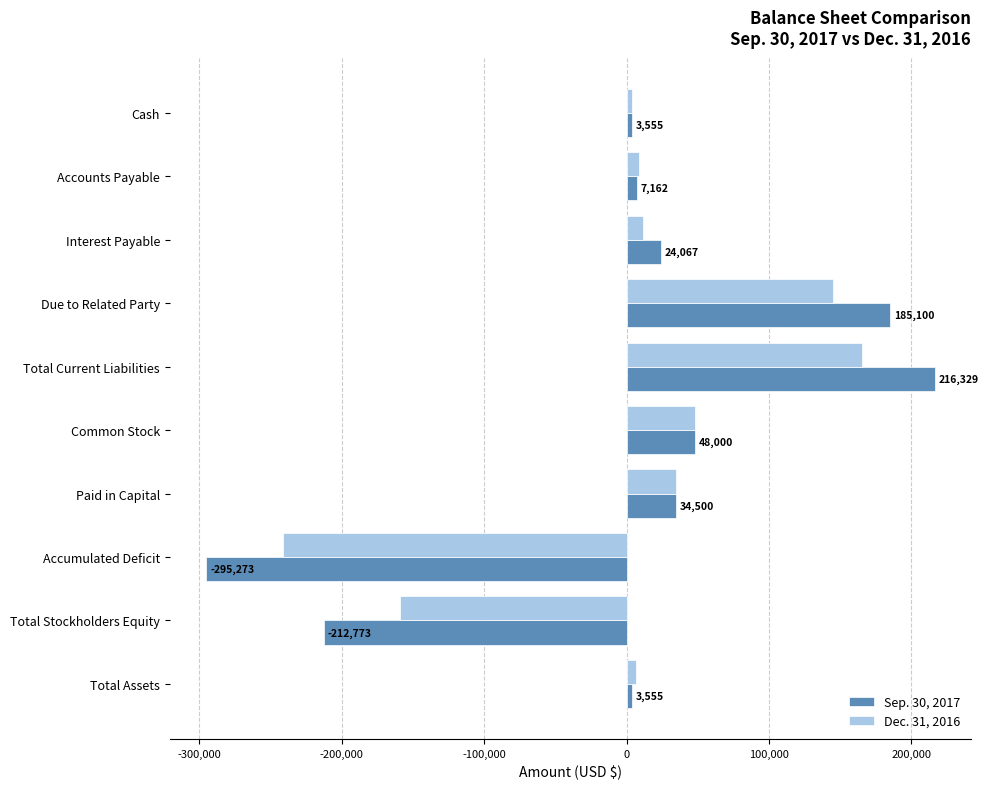

At which label is Sep. 30, 2017 closest to -39472?

Cash